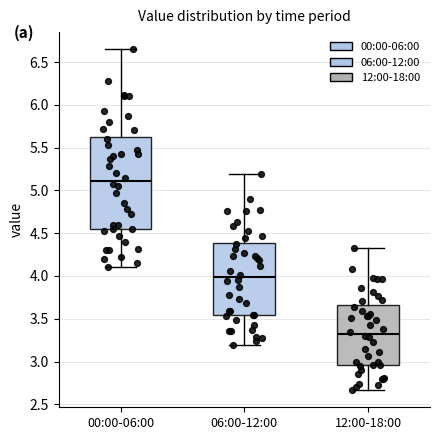

Which box's median line is the lowest?

12:00-18:00